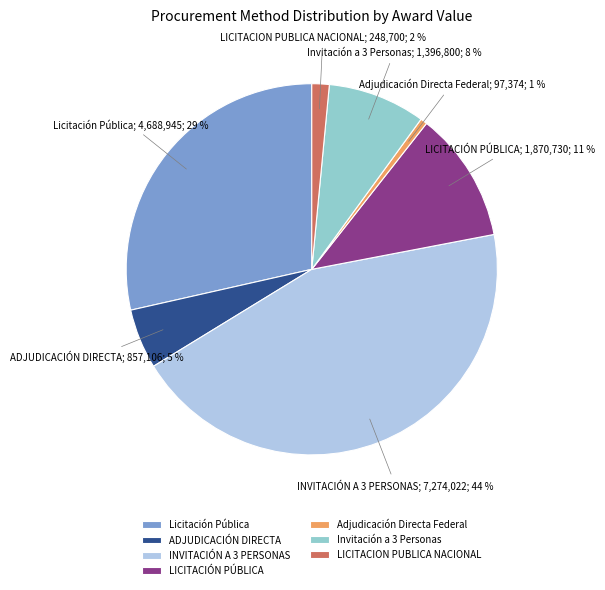

True or false: Adjudicación Directa Federal accounts for 1% of the total.

True